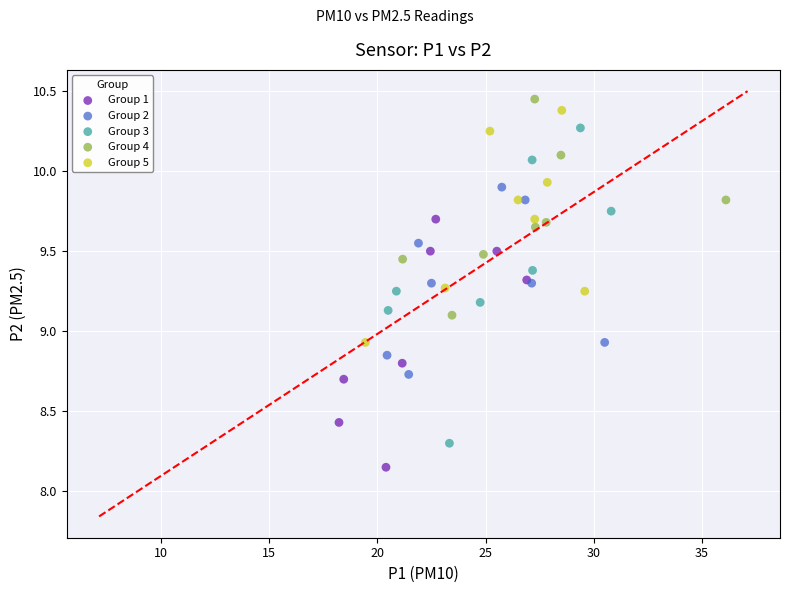

Which series contains the lowest Y value?

Group 1